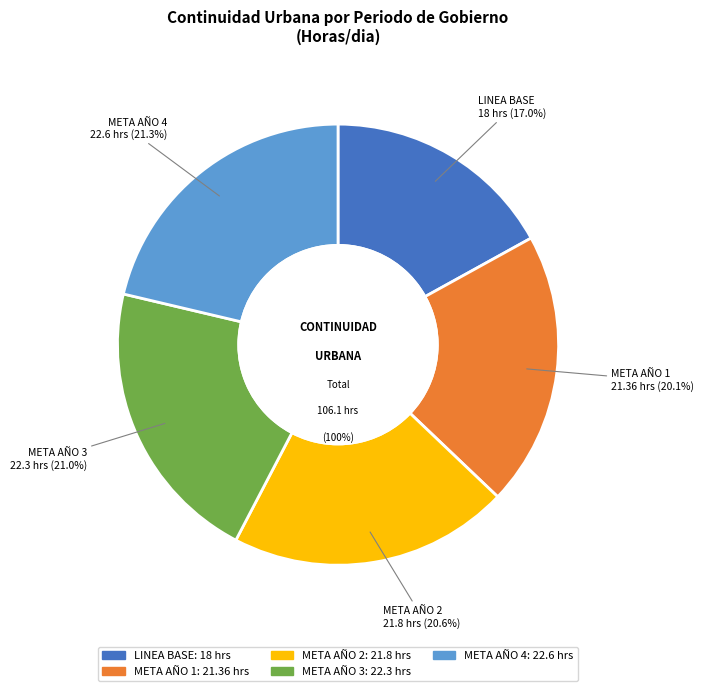

To the nearest percent, what is the difference between the largest and smallest slice percentages?

4%